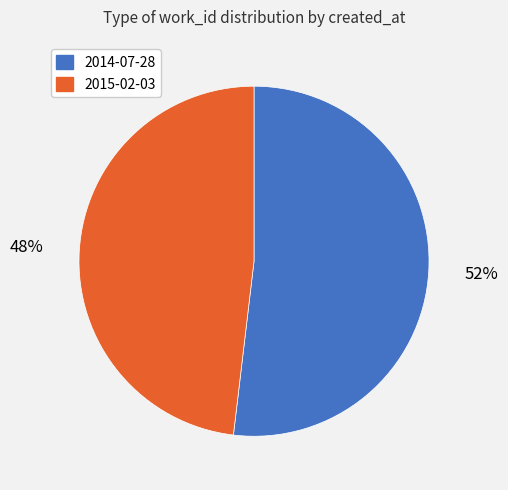

Count the number of slices in the pie.

2